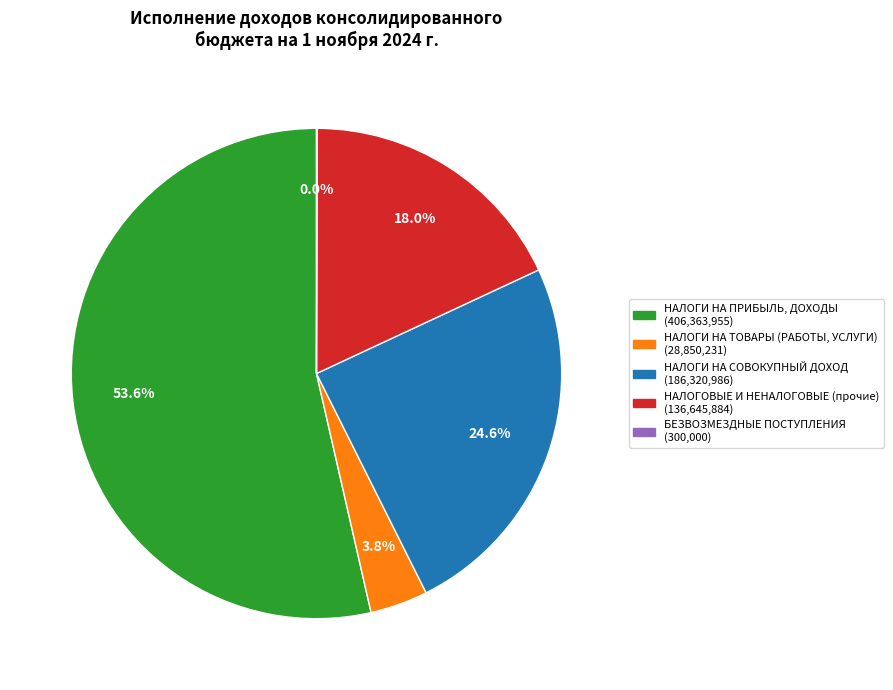

Is there a majority slice in this chart?

Yes